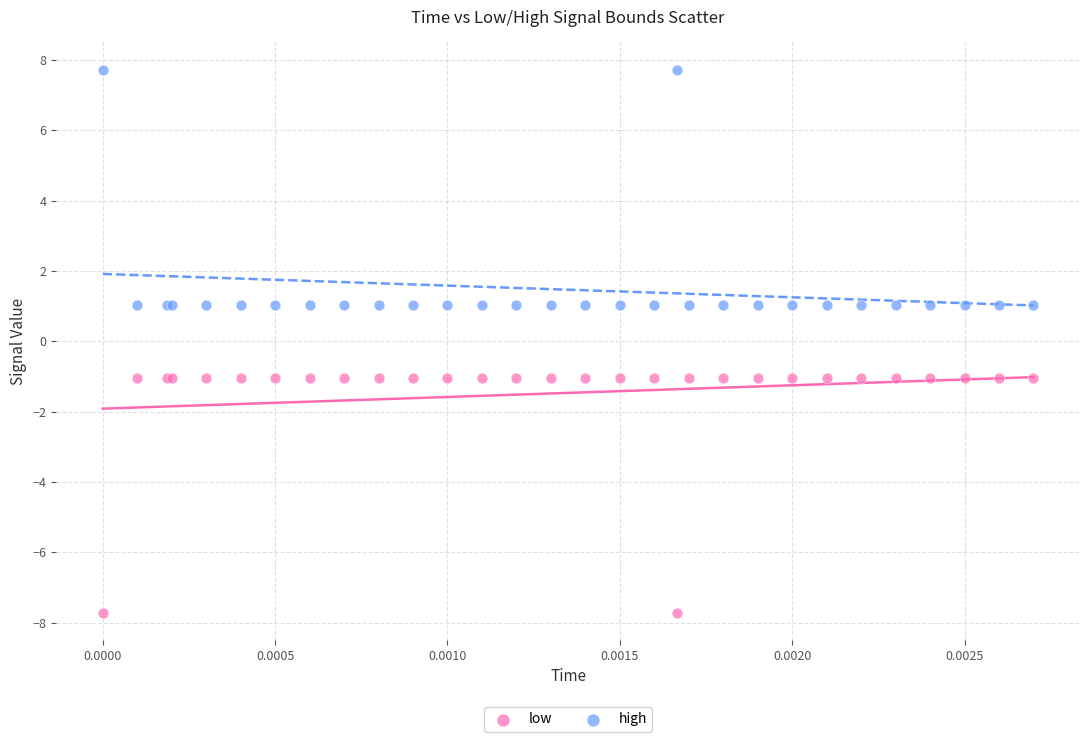

Which series reaches the maximum Y coordinate?

high